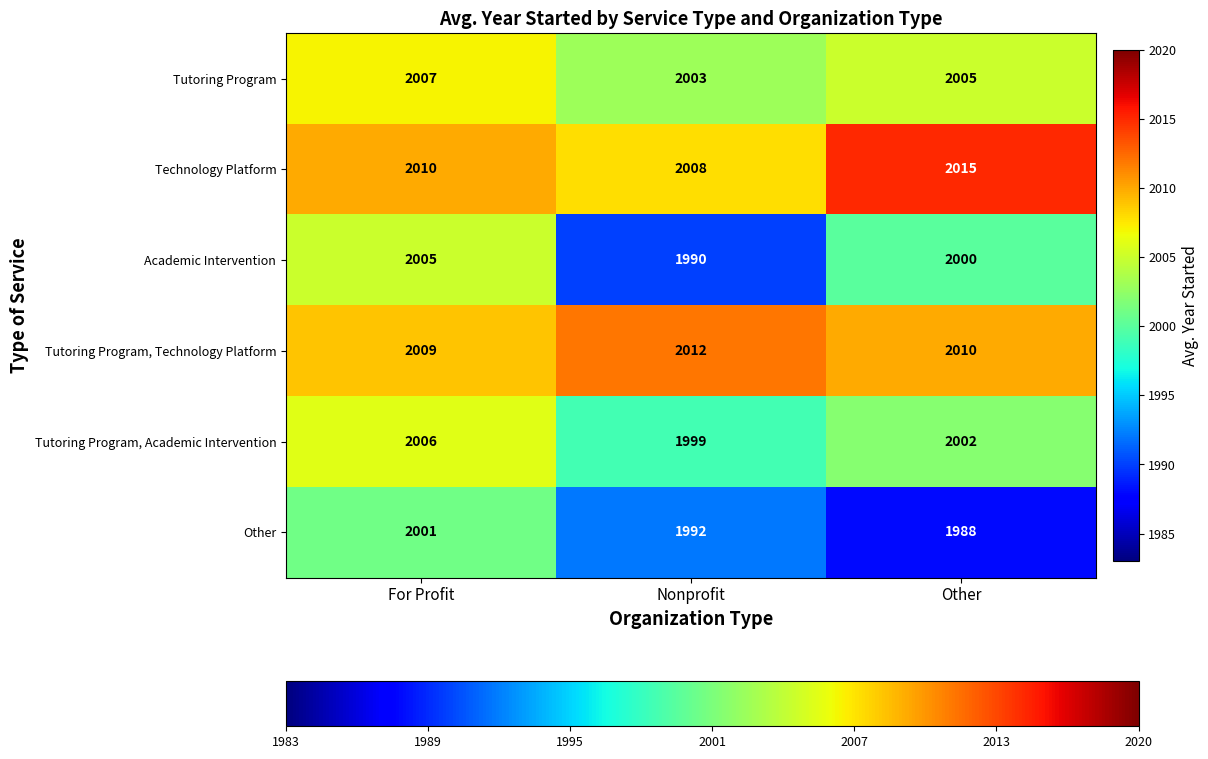

What is the maximum value shown in the chart?

2015